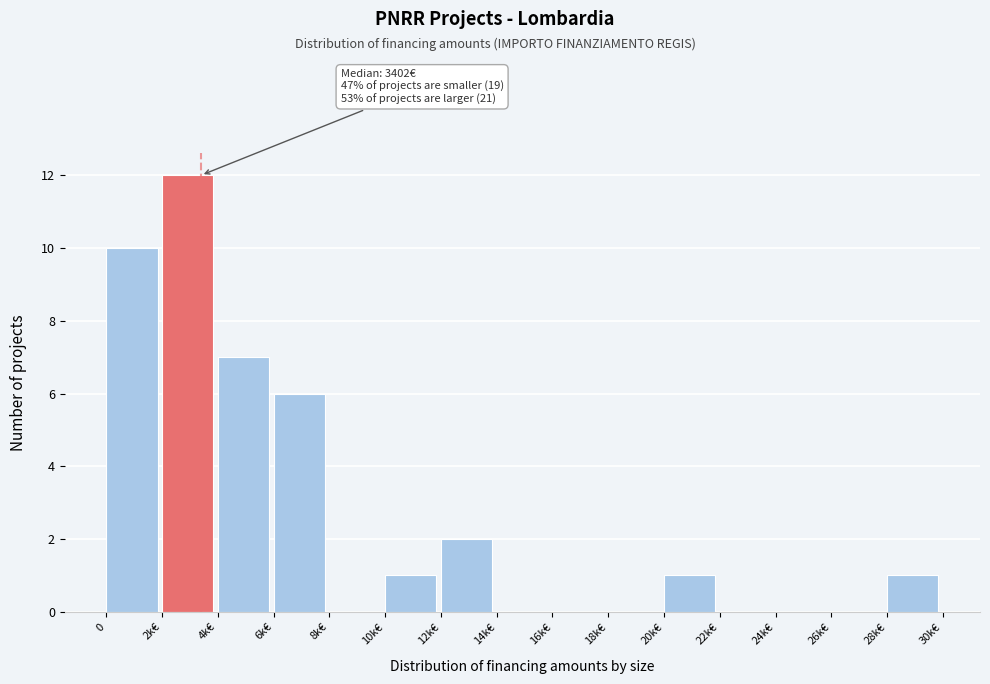

Reading left to right, what are all the values shown in this chart?

0=10	2k€=12	4k€=7	6k€=6	8k€=0	10k€=1	12k€=2	14k€=0	16k€=0	18k€=0	20k€=1	22k€=0	24k€=0	26k€=0	28k€=1